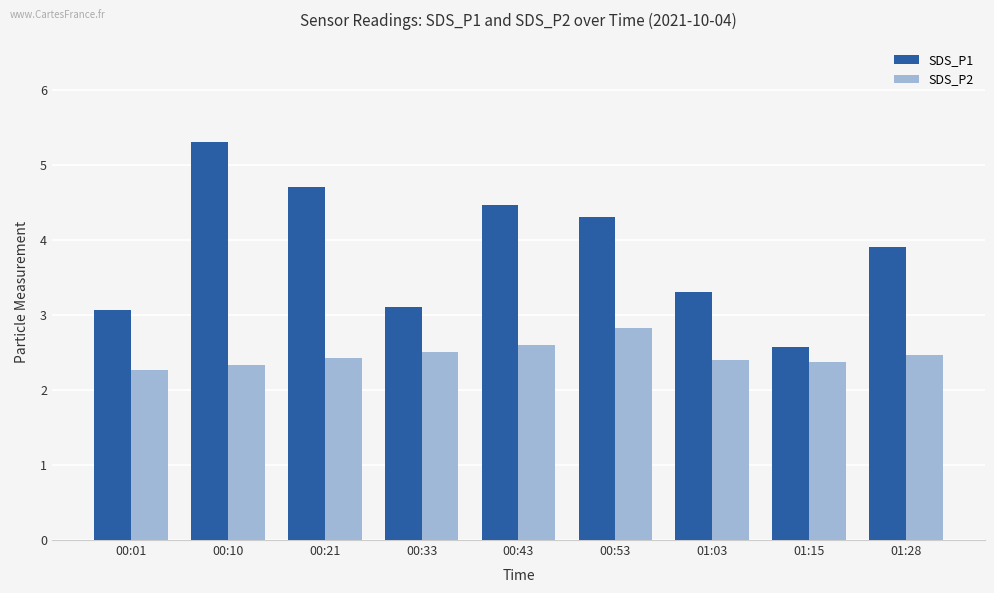

What is the maximum value shown in the chart?

5.3